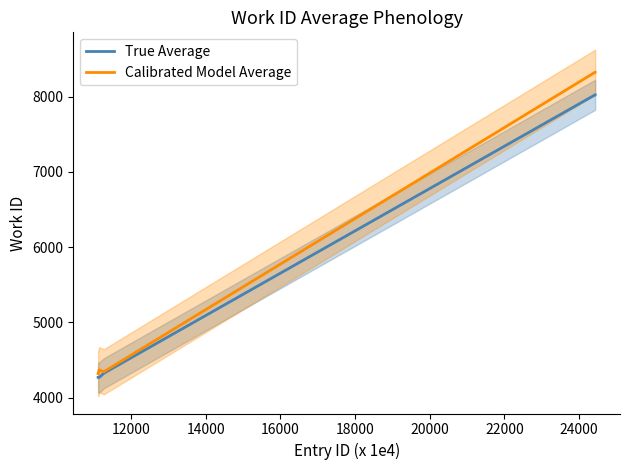

What is the highest value of the Calibrated Model Average series?

8324